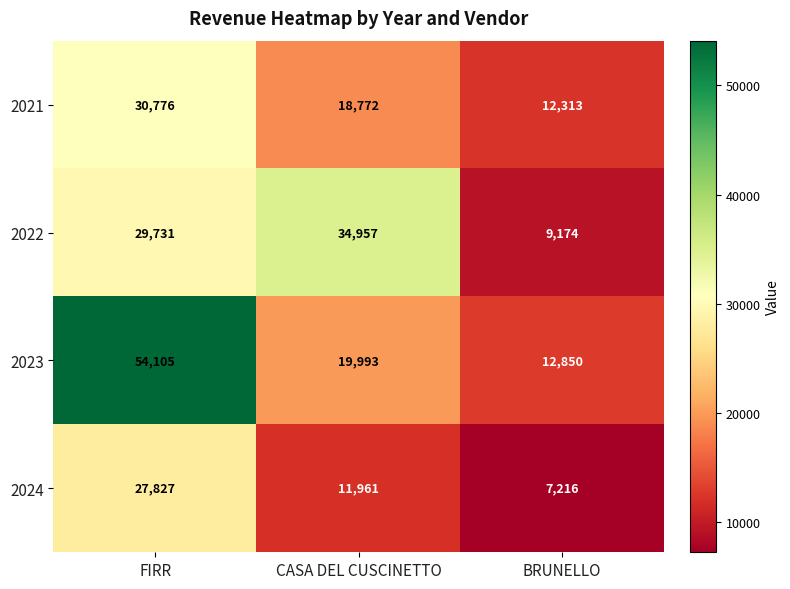

At which category is the sum across all series the highest?

FIRR